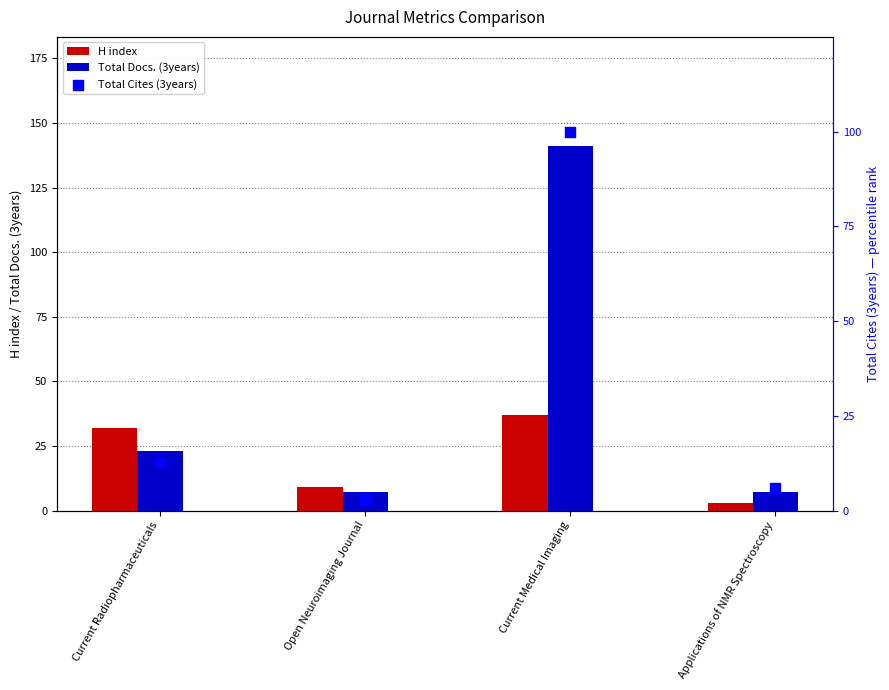

What is the total value across all series at Open Neuroimaging Journal?

19.0